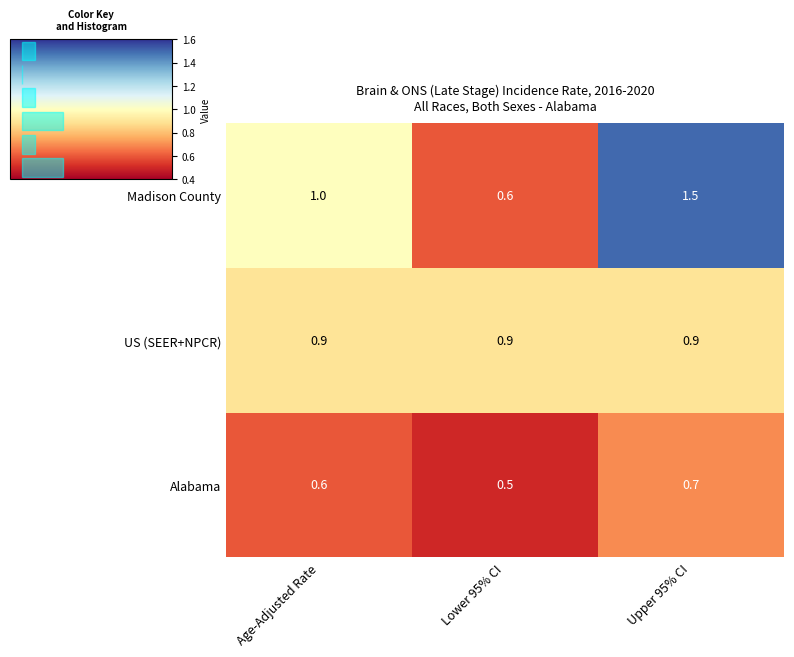

List the labels in order of Alabama value, largest first.

Upper 95% CI, Age-Adjusted Rate, Lower 95% CI